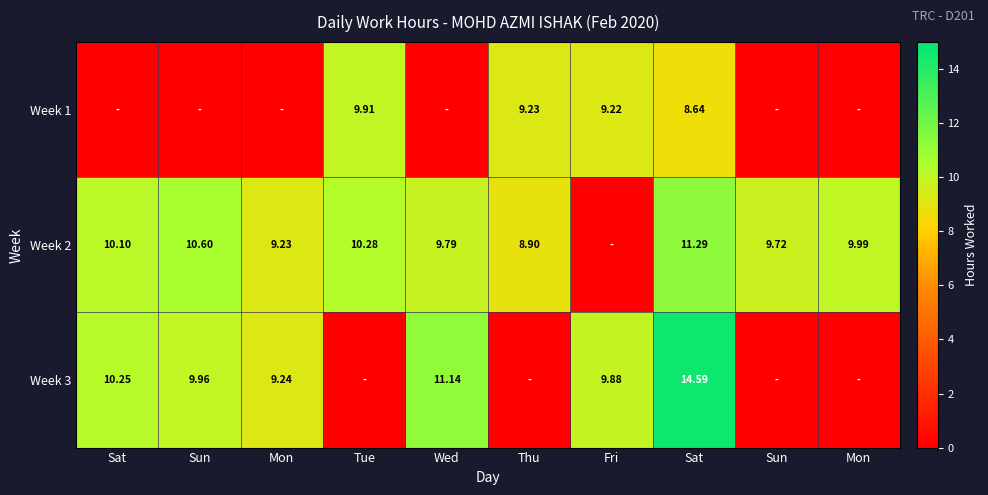

The Week 3 series shows -6.1 at Mon. True or false?

False